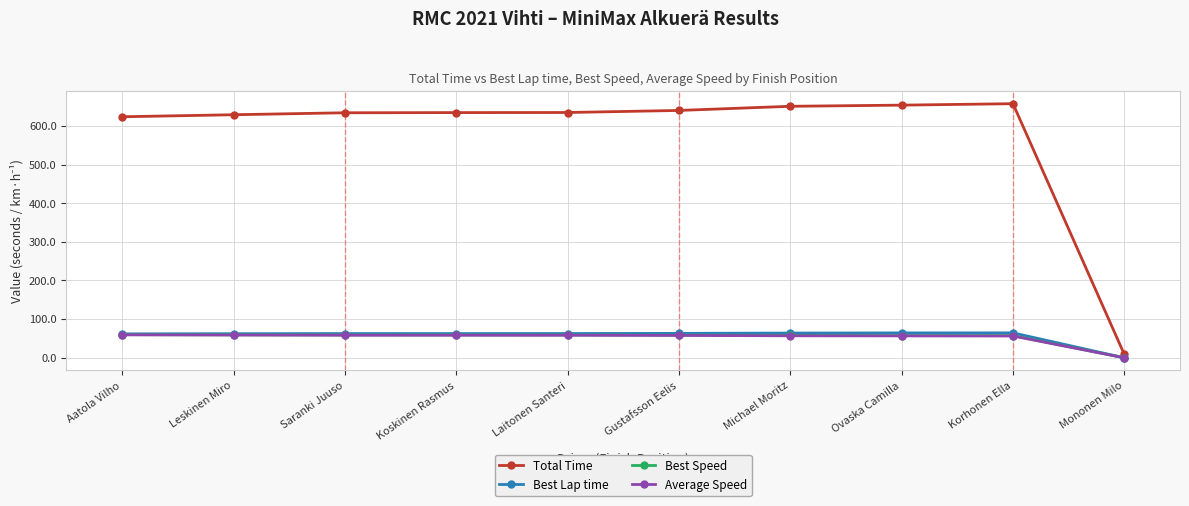

True or false: Total Time has more than 0 points higher than both neighbors.

True